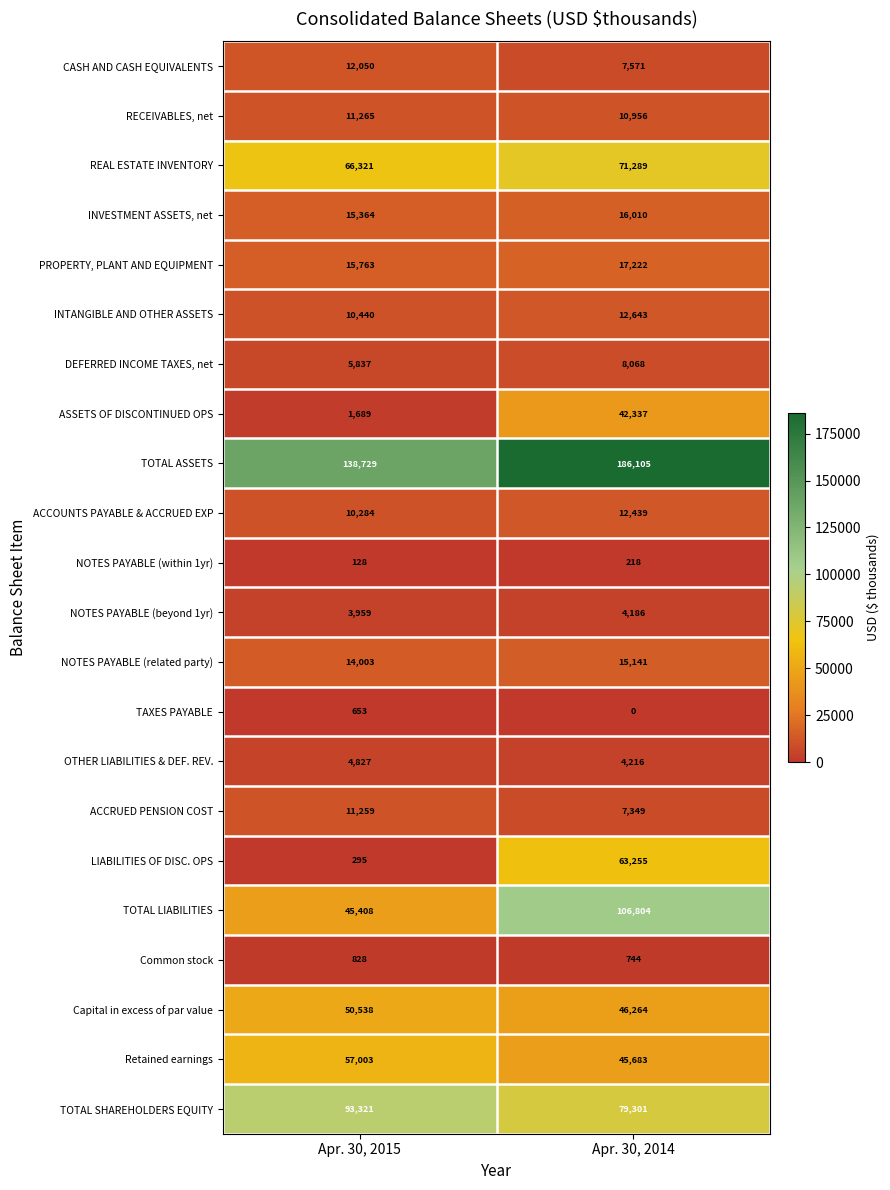

Is it true that TOTAL LIABILITIES equals 45408 at Apr. 30, 2015?

True